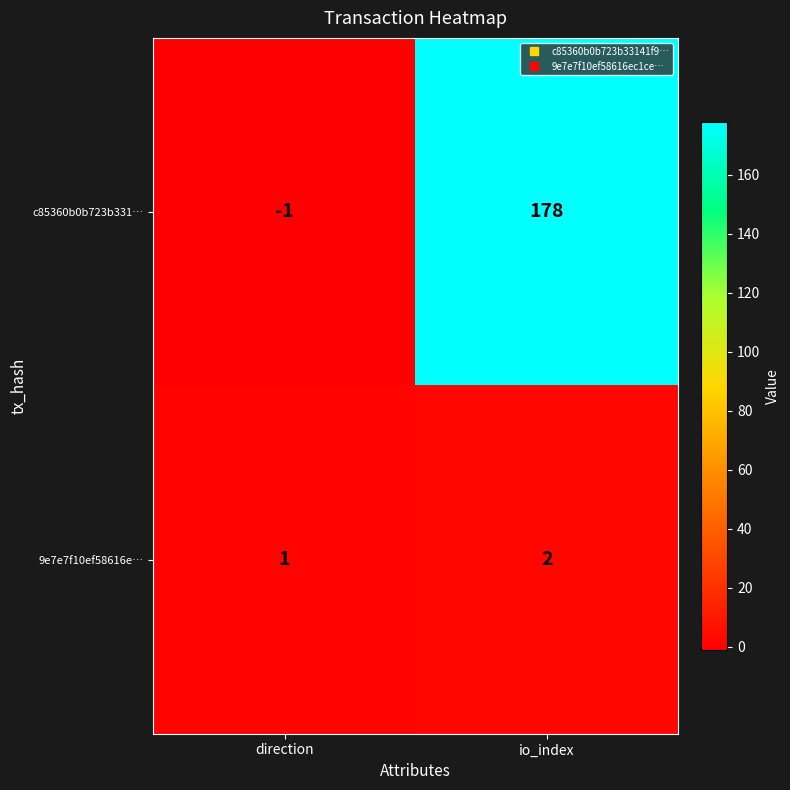

At which label does c85360b0b723b331… reach its minimum?

direction